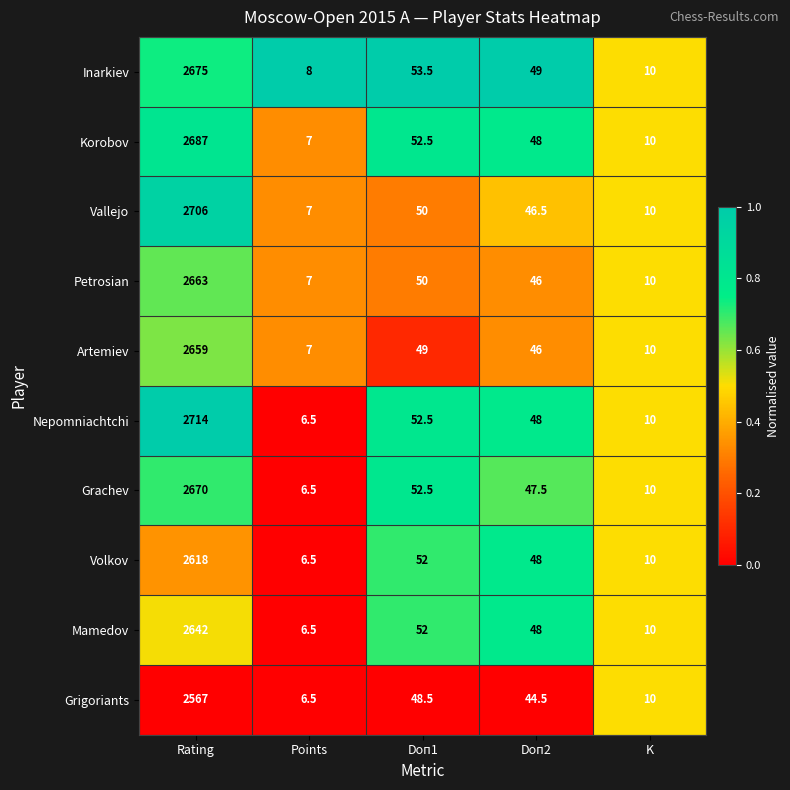

At which category is the sum across all series the highest?

Rating